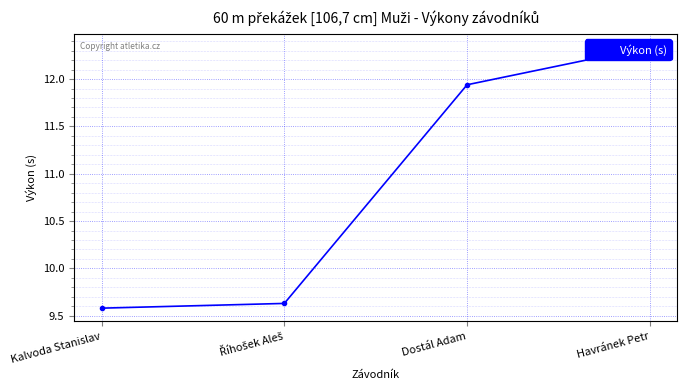

What is the value of the 2nd point from the left?

9.6